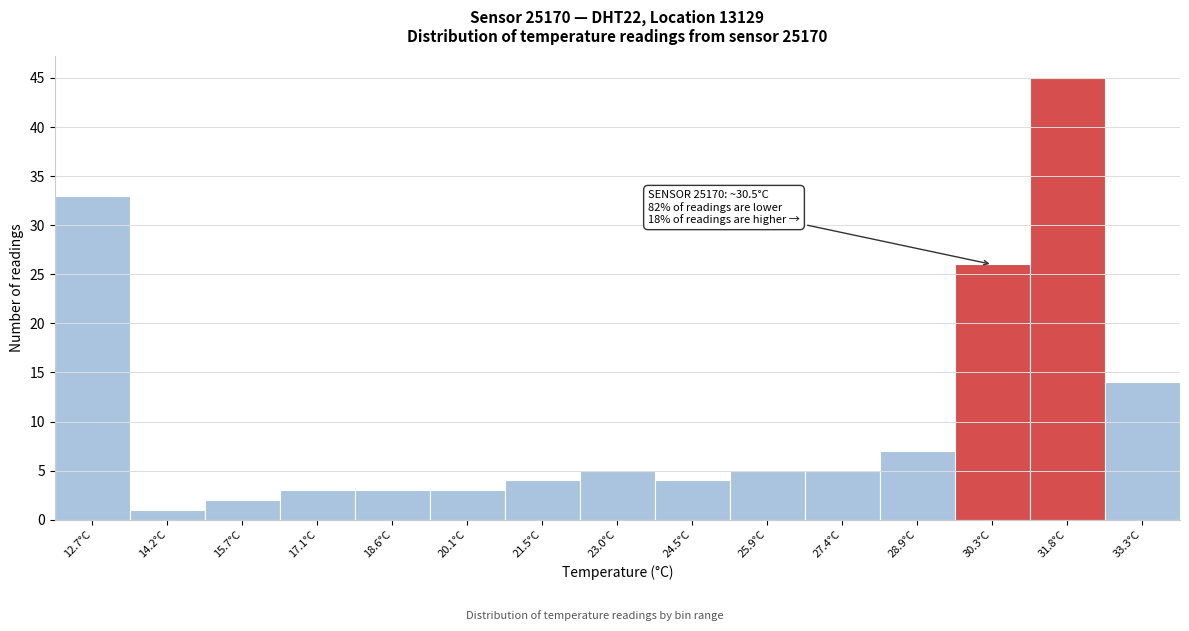

Which range on the x-axis has the tallest bar?

31.0 to 32.6